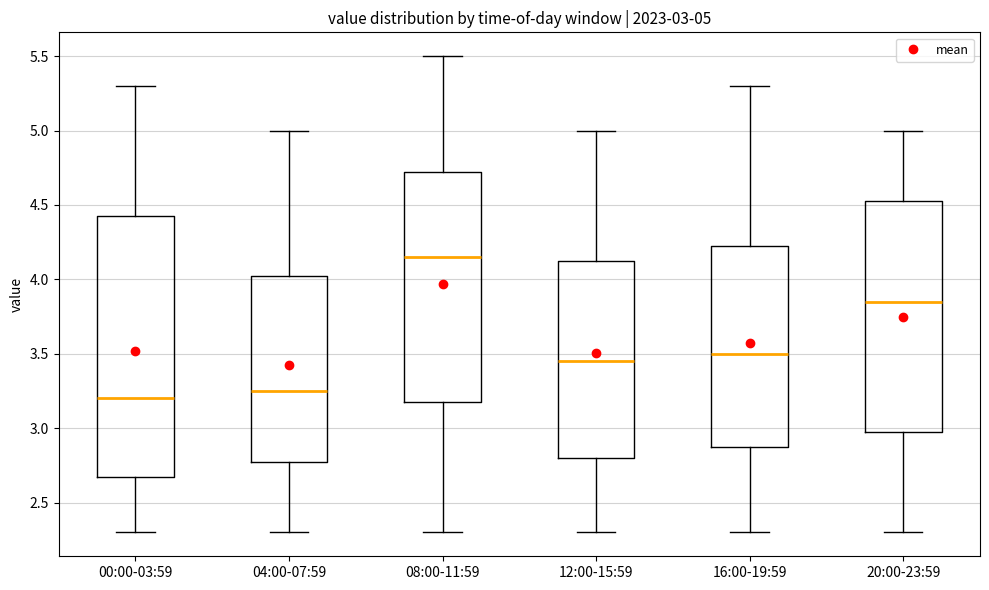

Comparing the boxes themselves (not the whiskers), which one is the tallest?

00:00-03:59